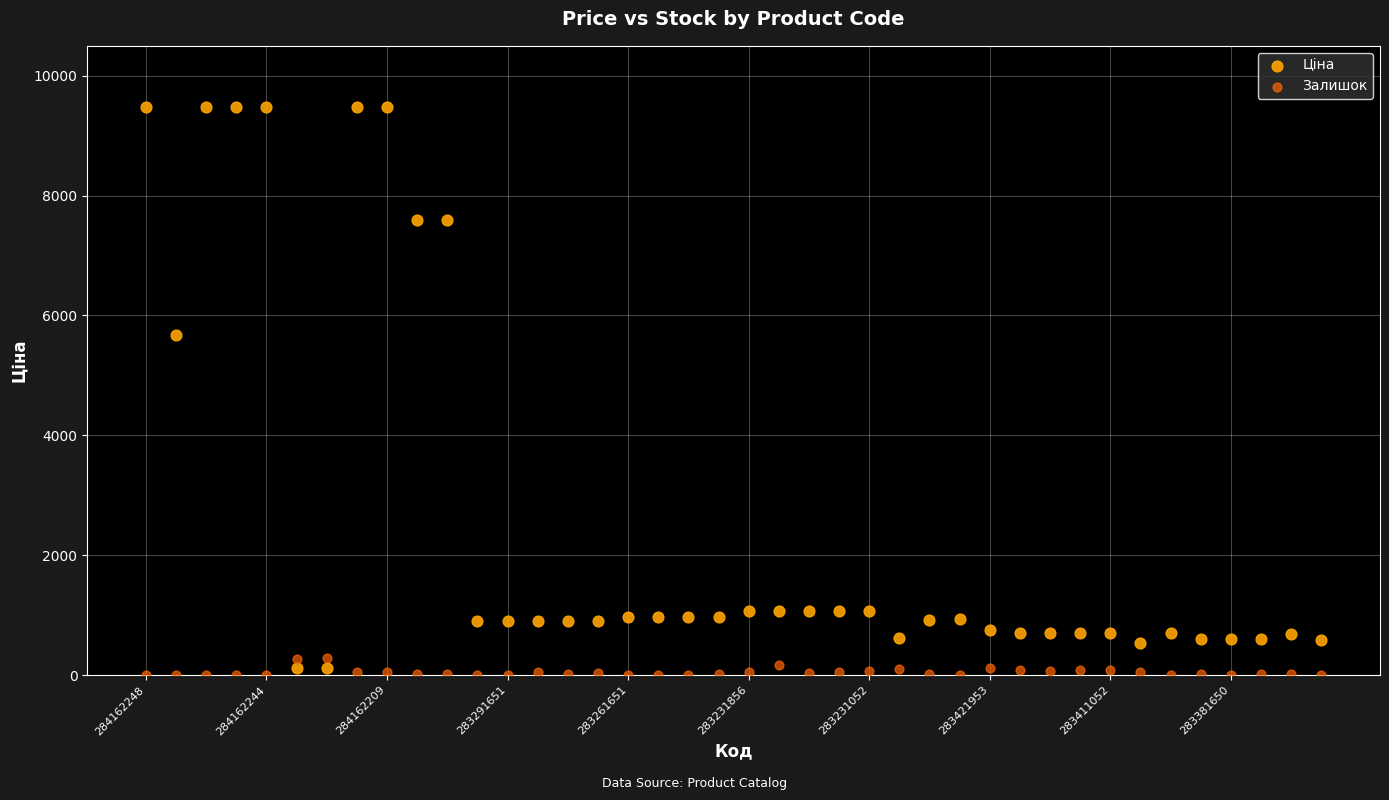

Across all series, what Y value is closest to 4740?

5673.8